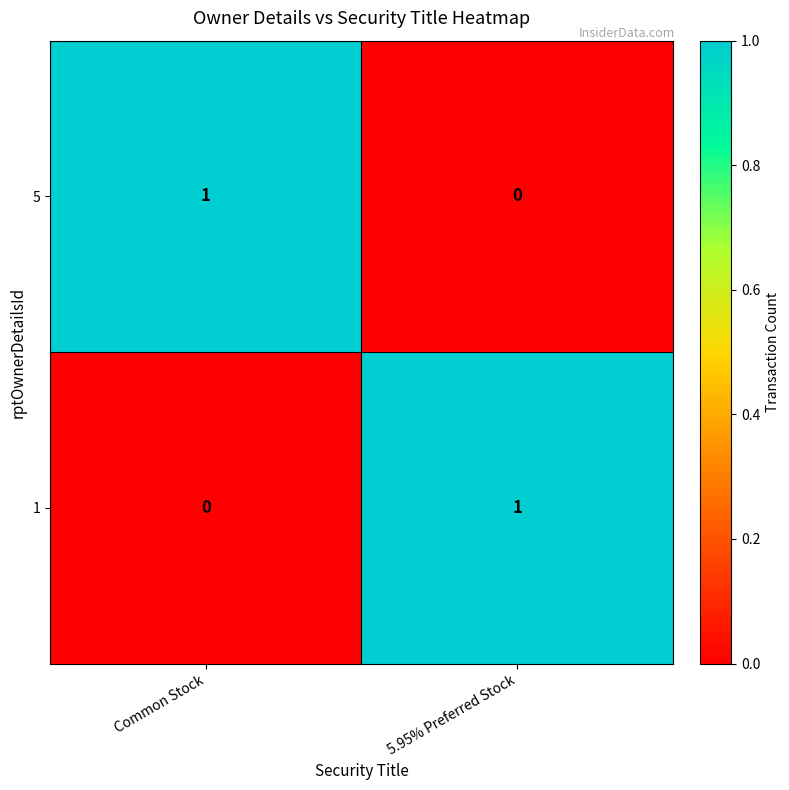

Reading right to left, extract all data points from this chart.

5: 5.95% Preferred Stock=0	Common Stock=1
1: 5.95% Preferred Stock=1	Common Stock=0